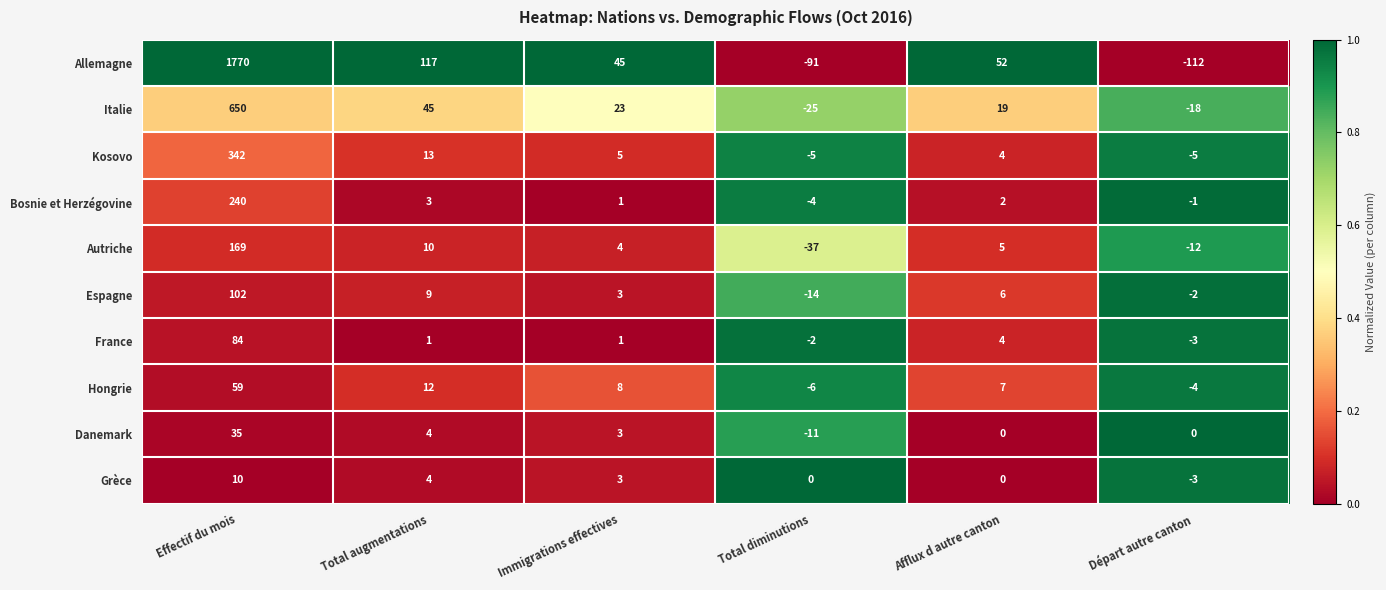

Rank the series by their maximum value, from lowest to highest.

Grèce, Danemark, Hongrie, France, Espagne, Autriche, Bosnie et Herzégovine, Kosovo, Italie, Allemagne